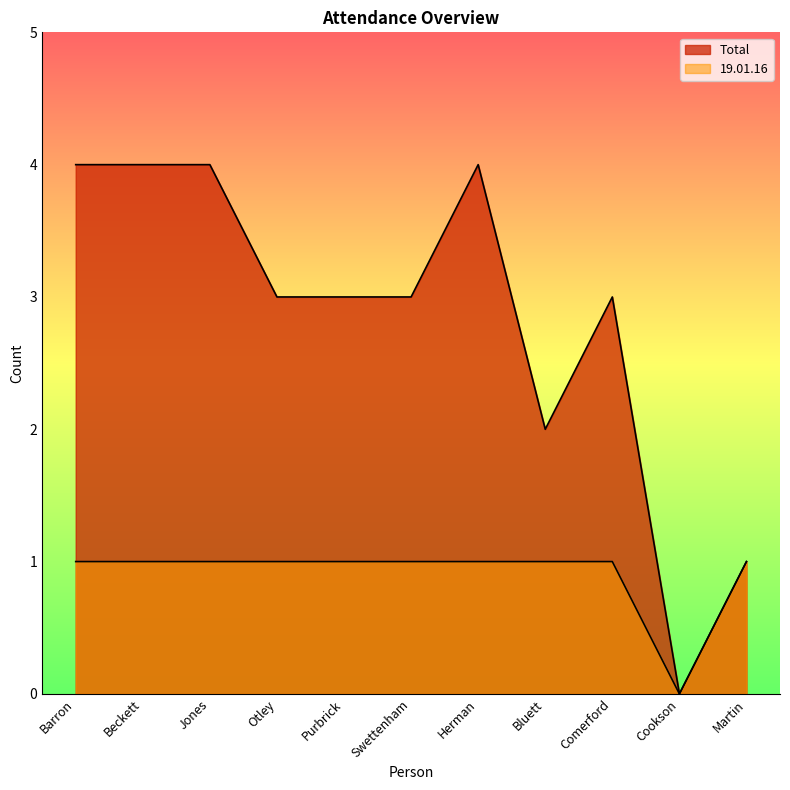

What is the maximum value for Total?

4